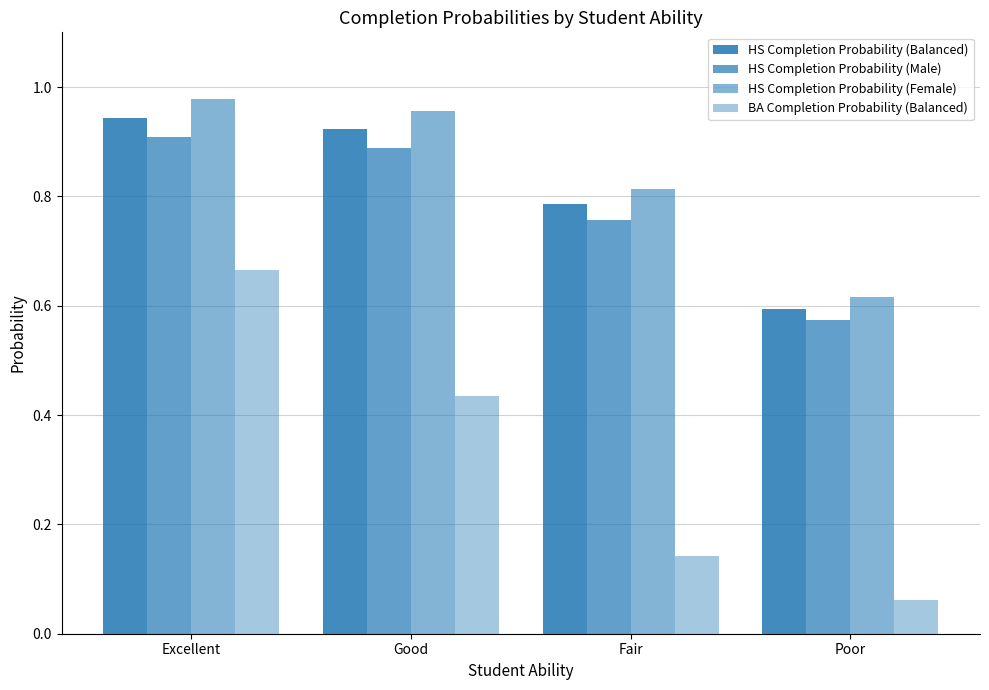

How many groups of bars are there?

4